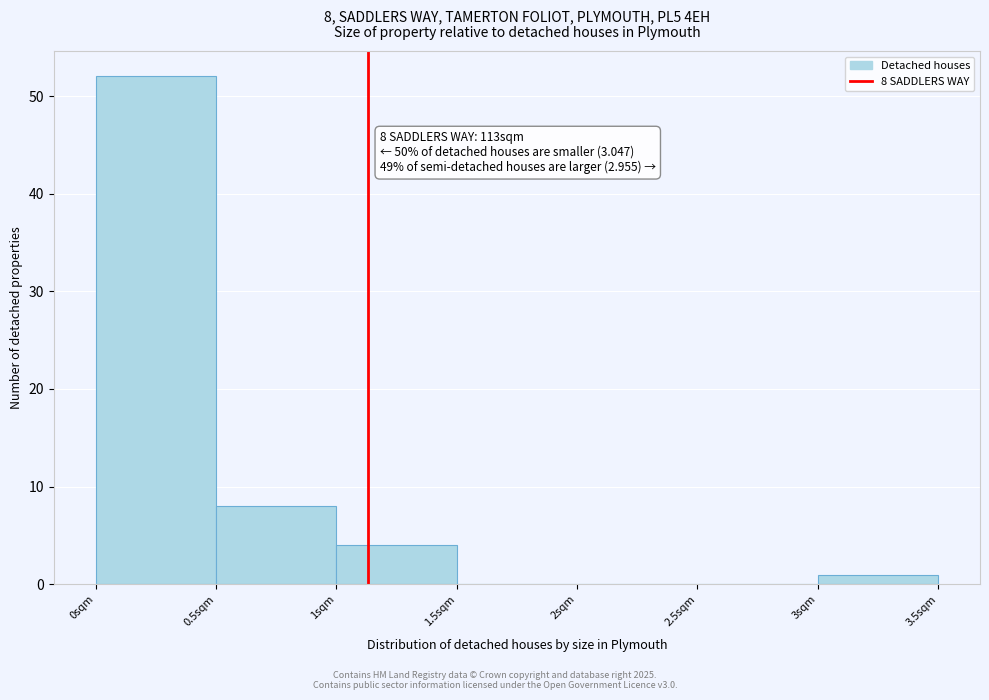

Over which range of the x-axis is the bar tallest?

0.0 to 0.5